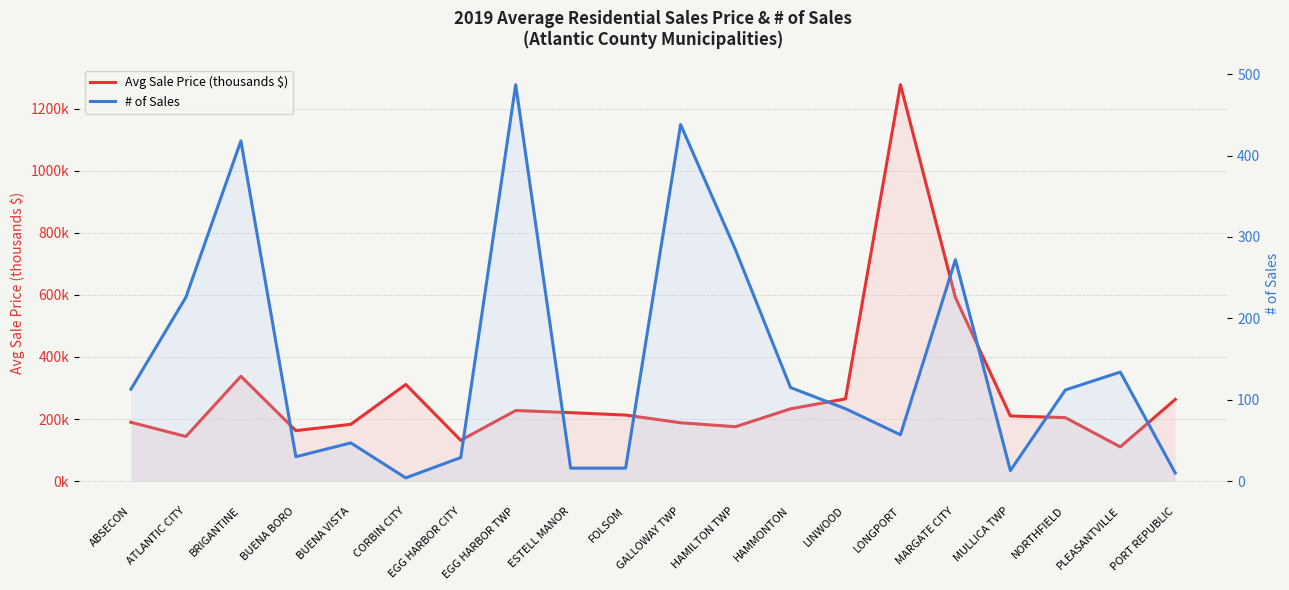

How many data points in # of Sales are above 112?

9